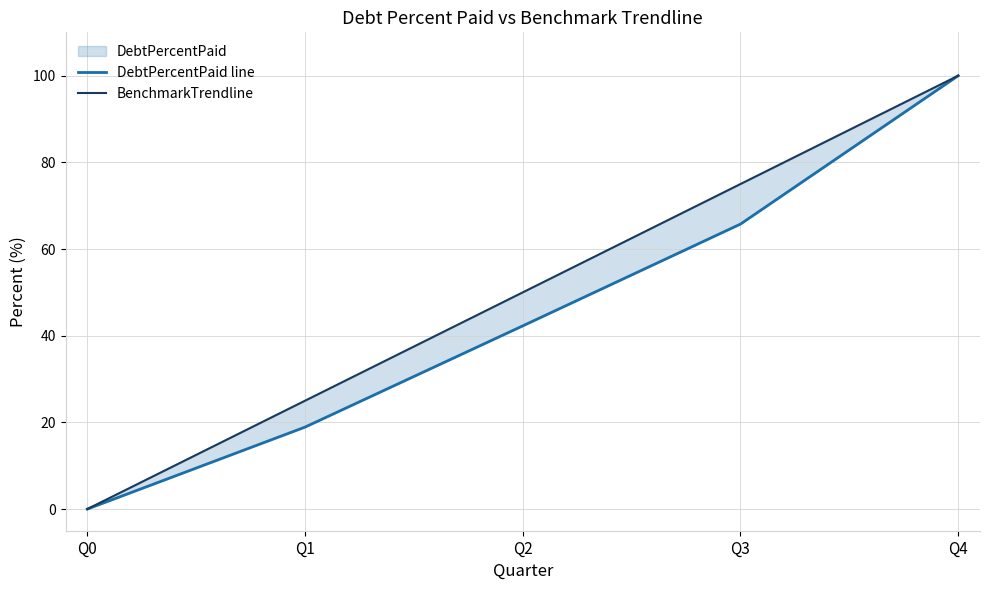

Which category has the highest value across all series?

Q4